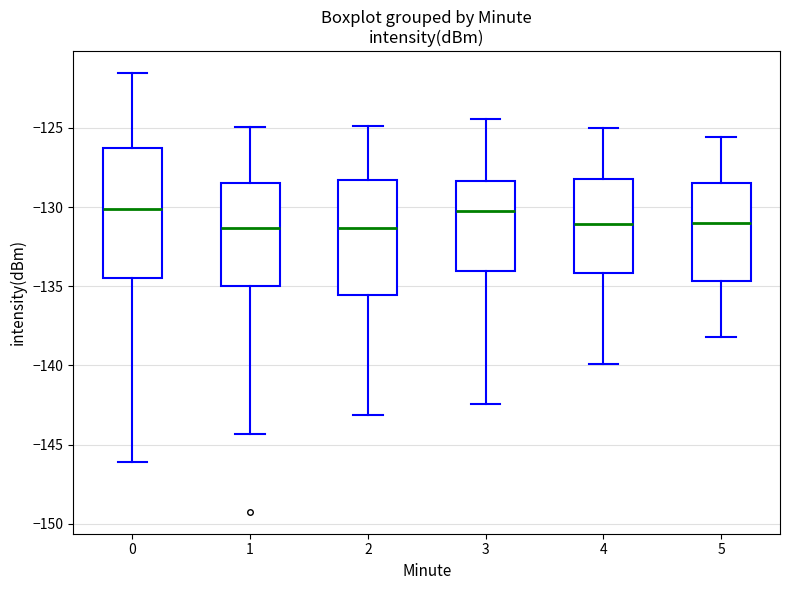

Reading left to right, transcribe this box plot: for each box, give where its median line is, the range the box spans, and where its two whiskers end, as read against the y-axis. The values are not printed on the chart, so give them approximately, as read against the axis.

0: median -130.0, box -134.5 to -126.5, whiskers -146.0 to -121.5
1: median -131.5, box -135.0 to -128.5, whiskers -144.5 to -125.0
2: median -131.5, box -135.5 to -128.5, whiskers -143.0 to -125.0
3: median -130.0, box -134.0 to -128.5, whiskers -142.5 to -124.5
4: median -131.0, box -134.0 to -128.0, whiskers -140.0 to -125.0
5: median -131.0, box -134.5 to -128.5, whiskers -138.0 to -125.5